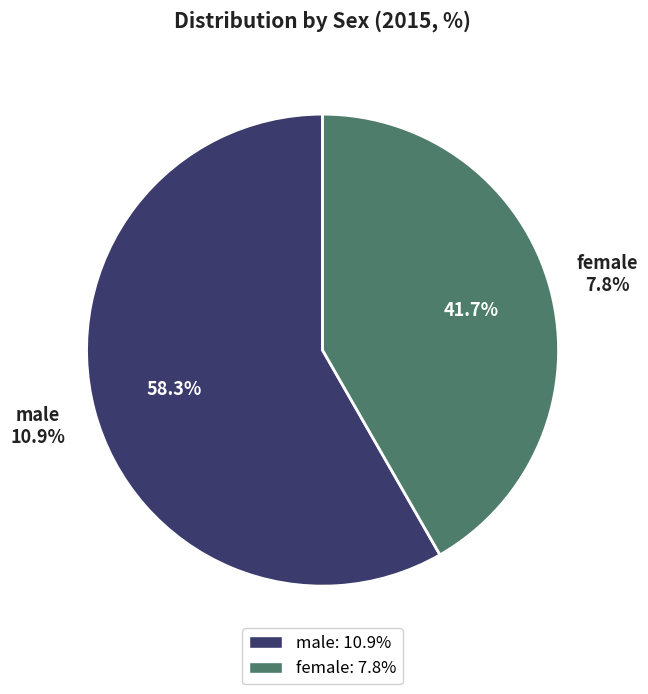

To the nearest percent, what is the combined percentage of female and male?

100%